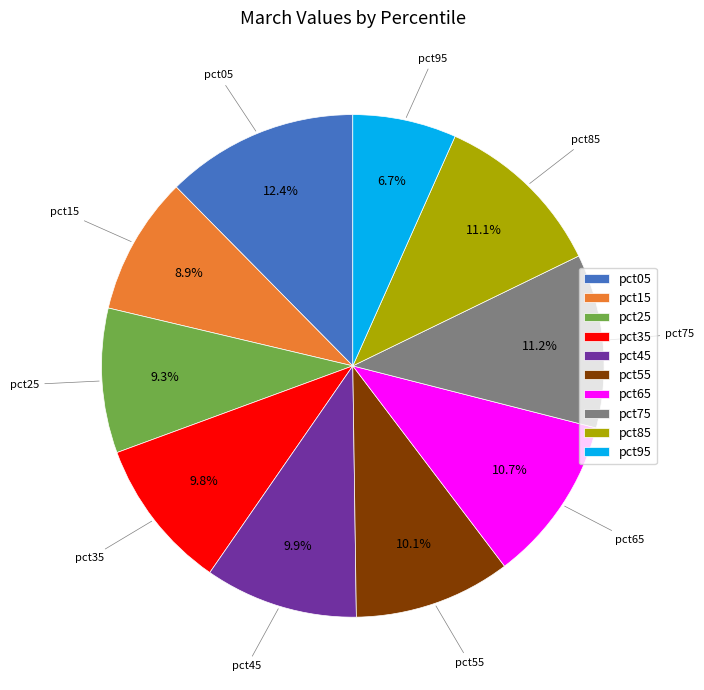

To the nearest percent, what is the difference between the pct35 and pct75 slice percentages?

1%